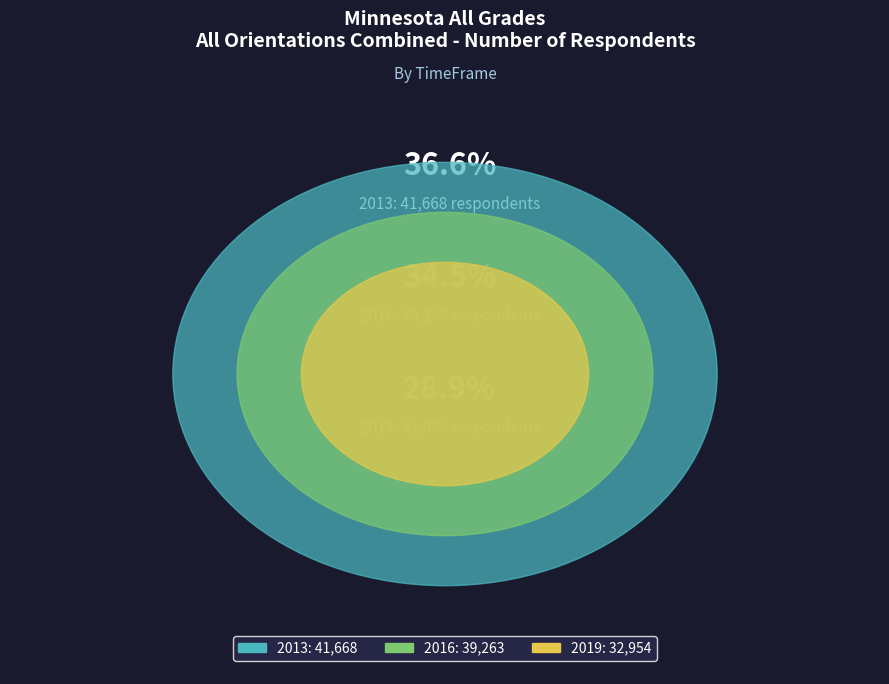

Which slice is the smallest?

2019